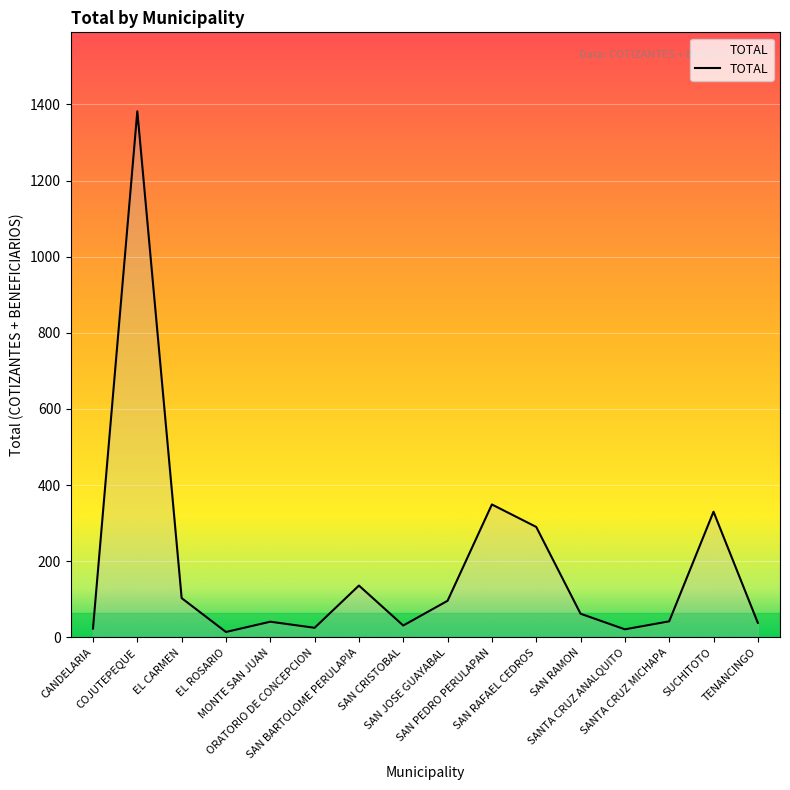

What is the maximum value shown in the chart?

1382